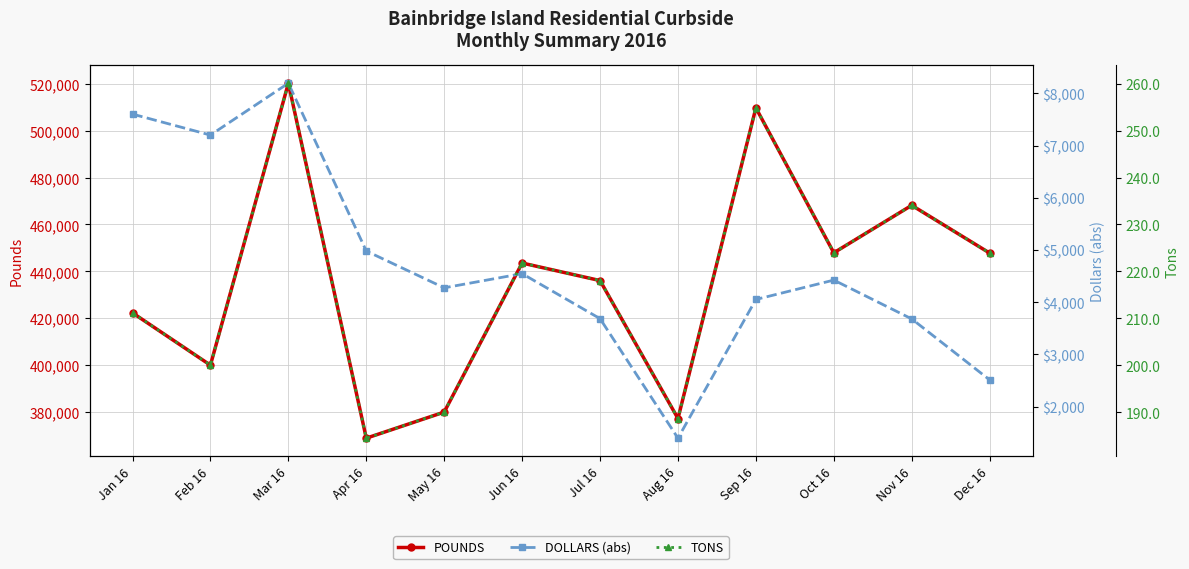

Is it true that TONS equals 211.2 at Jan 16?

True